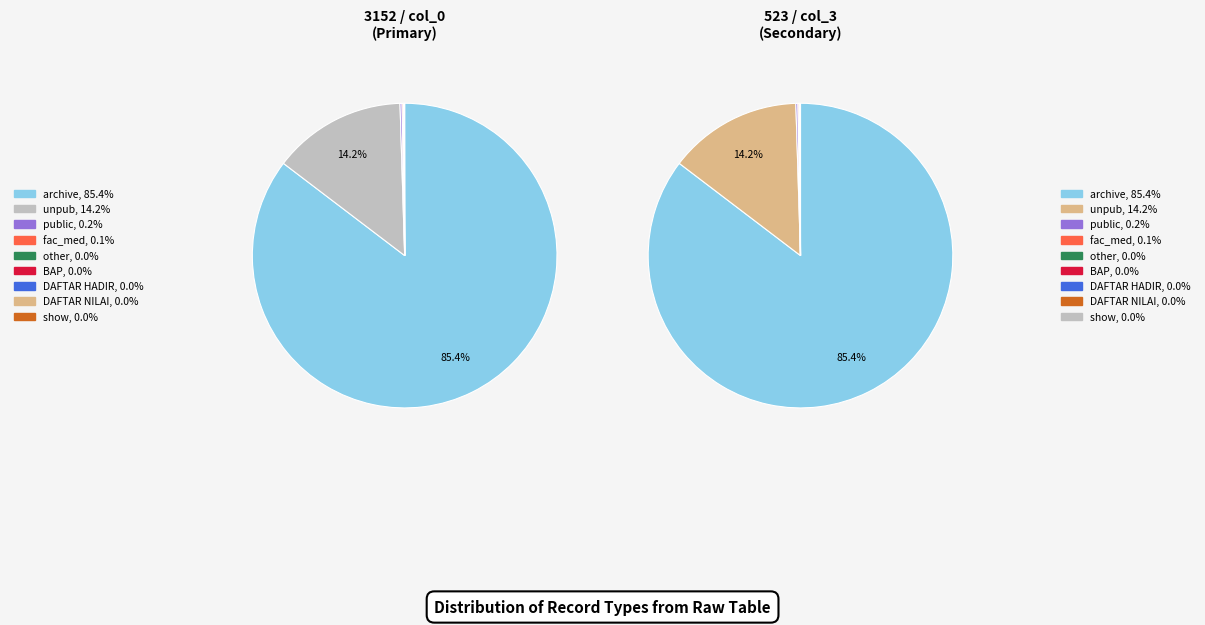

Count the number of slices in the pie.

9